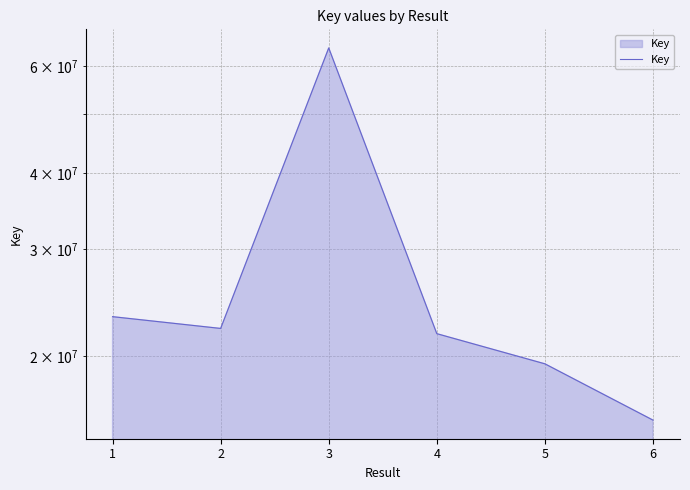

Rank the categories by value from highest to lowest.

3, 1, 2, 4, 5, 6